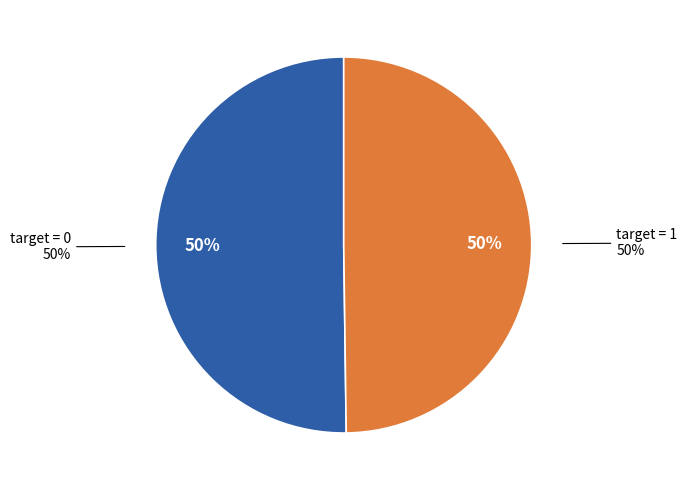

To the nearest percent, what portion does target=0 represent?

50%